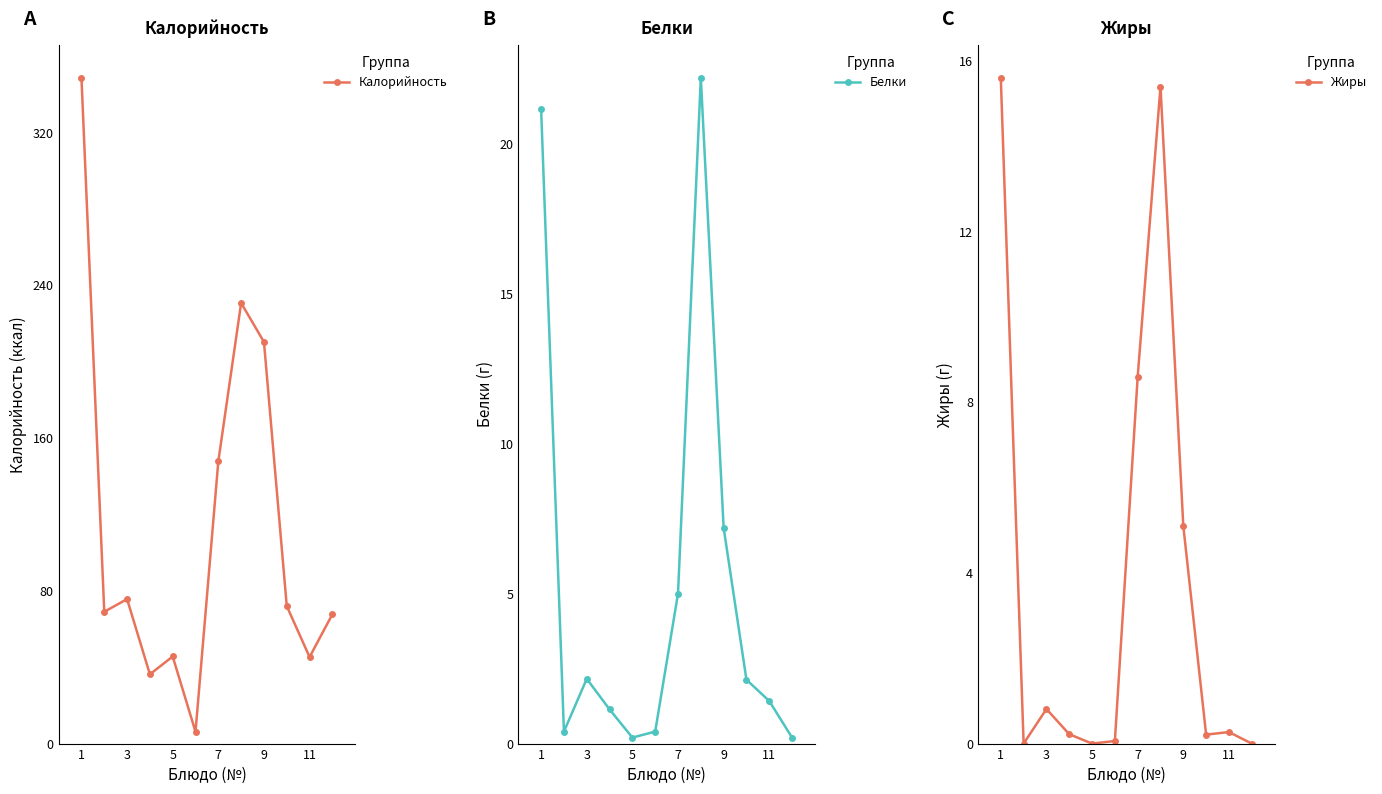

The value of Калорийность at 7 is 68.0. True or false?

False